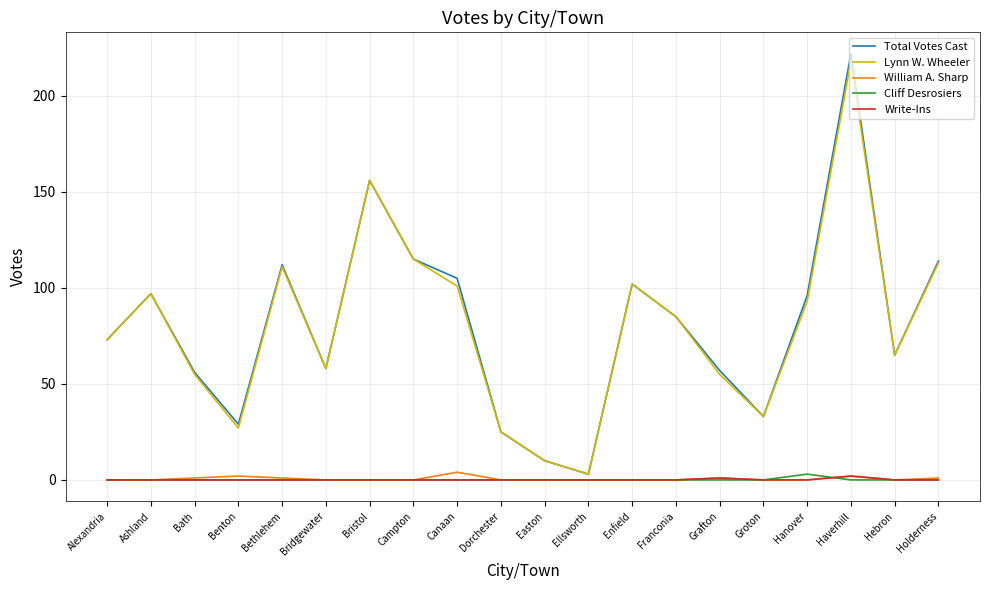

What is the total value across all series at Alexandria?

146